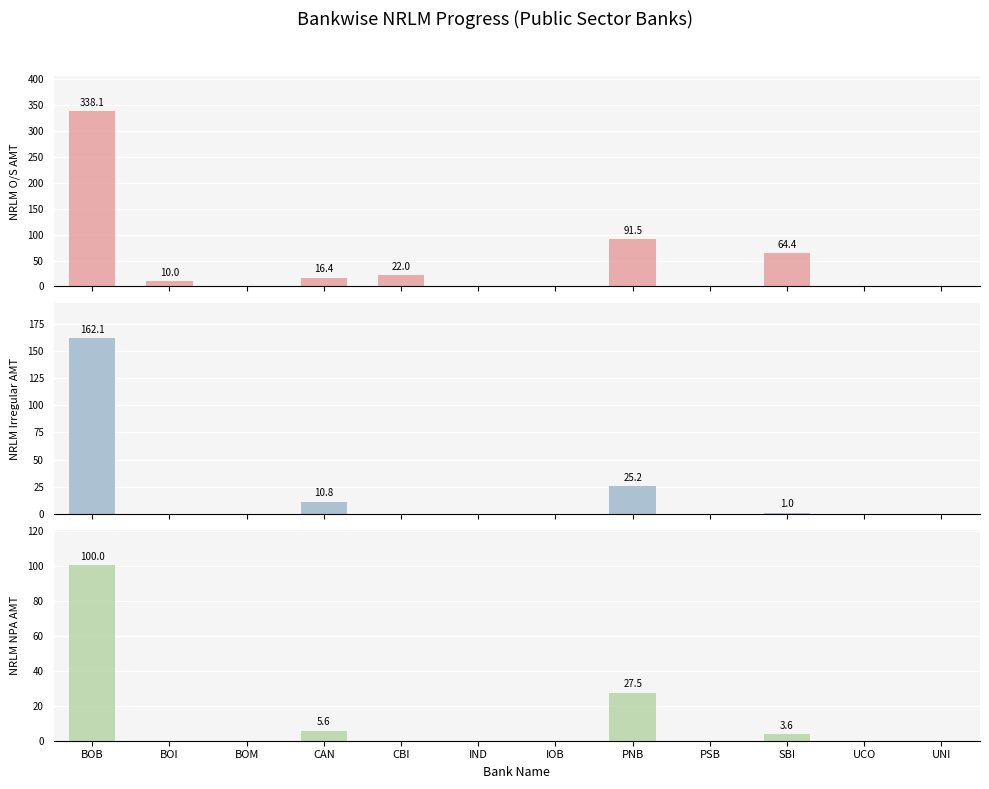

How many bars are there in total?

36